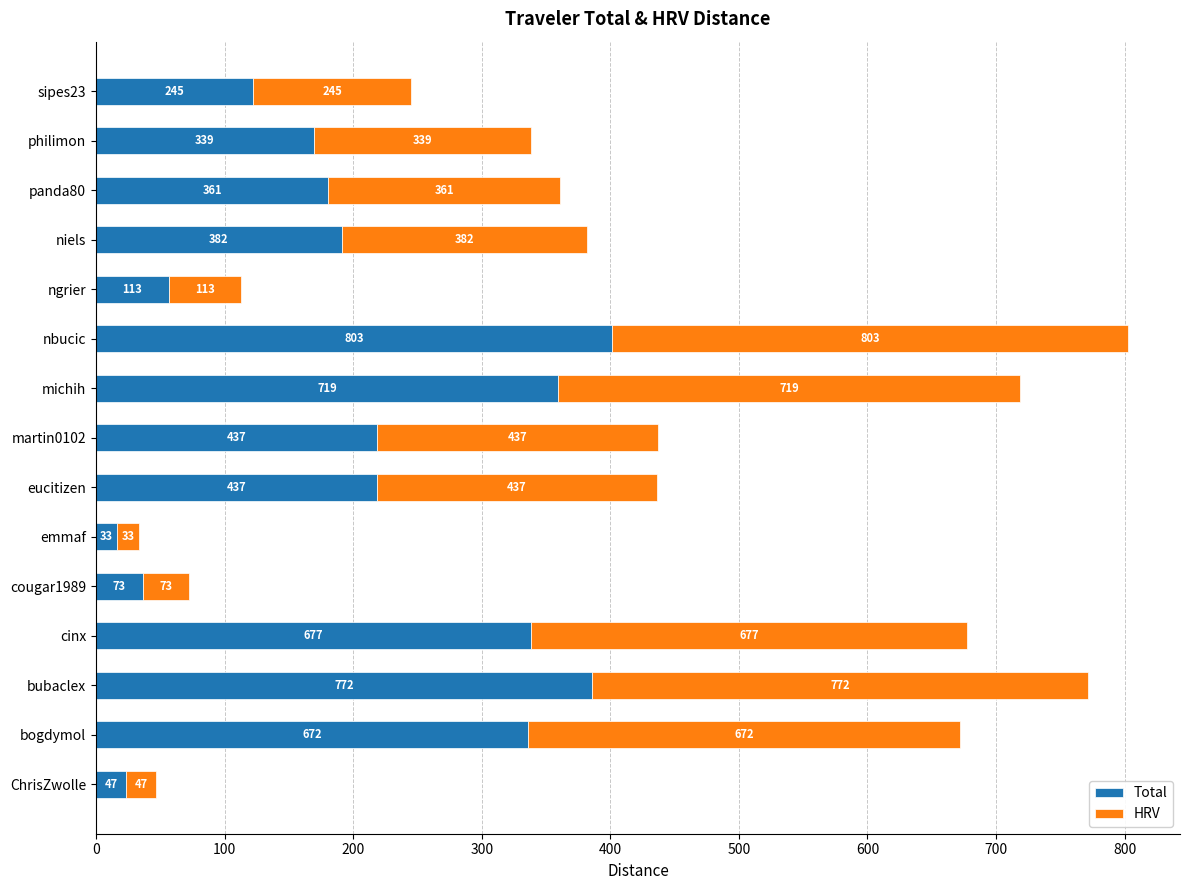

What are all the series names shown in the legend?

Total, HRV